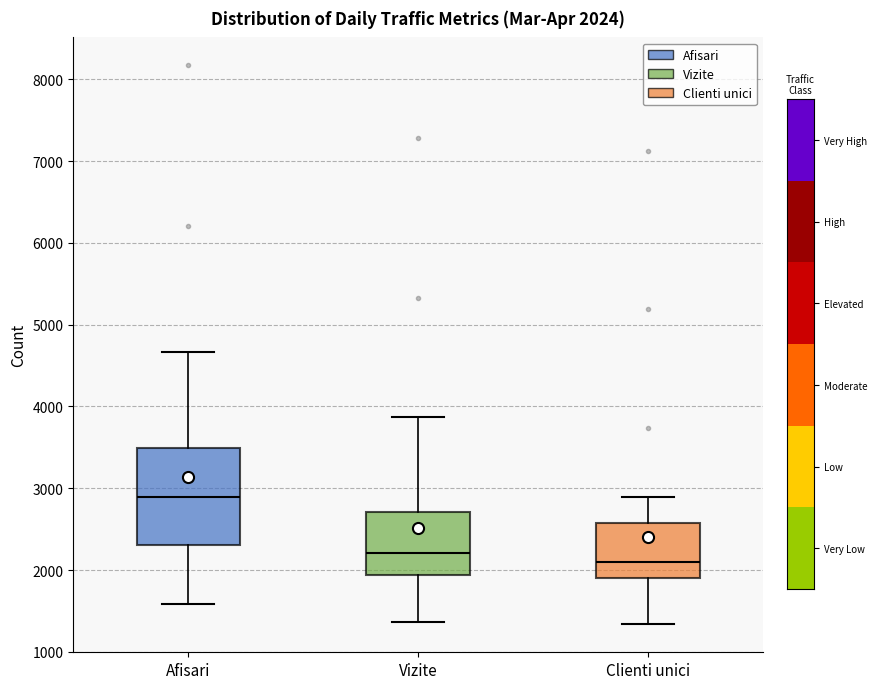

Which box's median line is the lowest?

Clienti unici